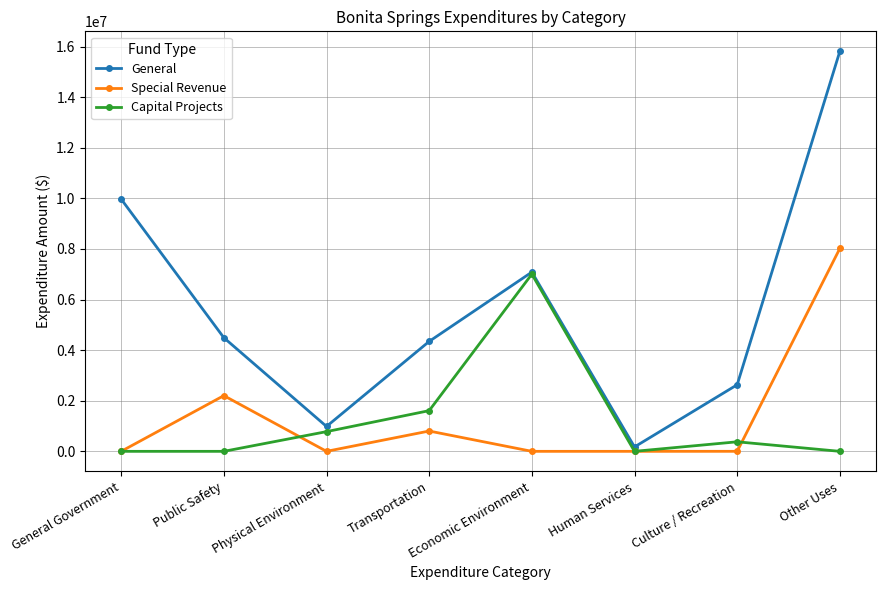

Between Economic Environment and Culture / Recreation, which series saw the biggest shift?

Capital Projects